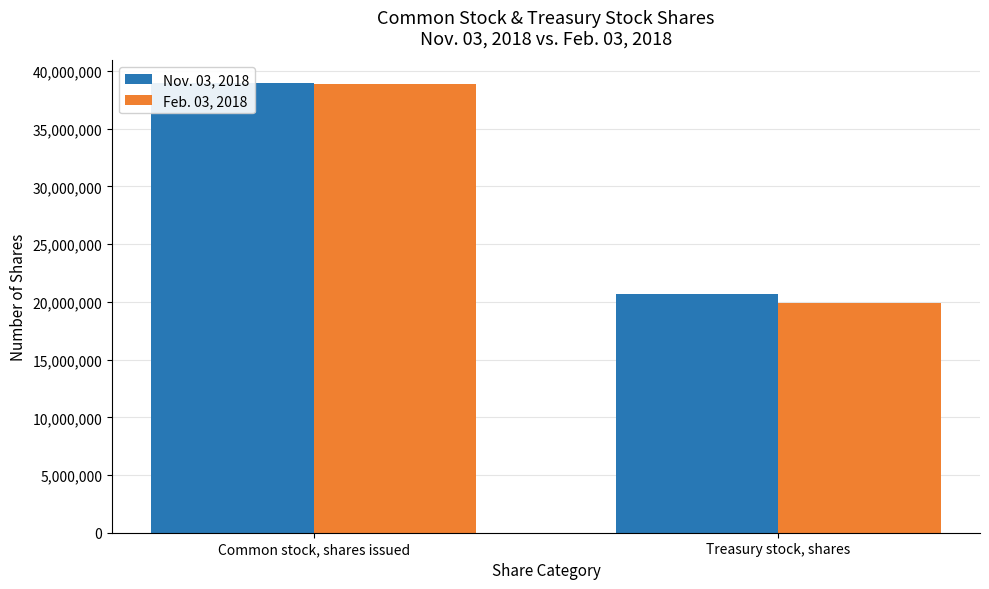

Reading left to right, list all the values displayed in this chart.

Nov. 03, 2018: 38971930	20682342
Feb. 03, 2018: 38862929	19910291